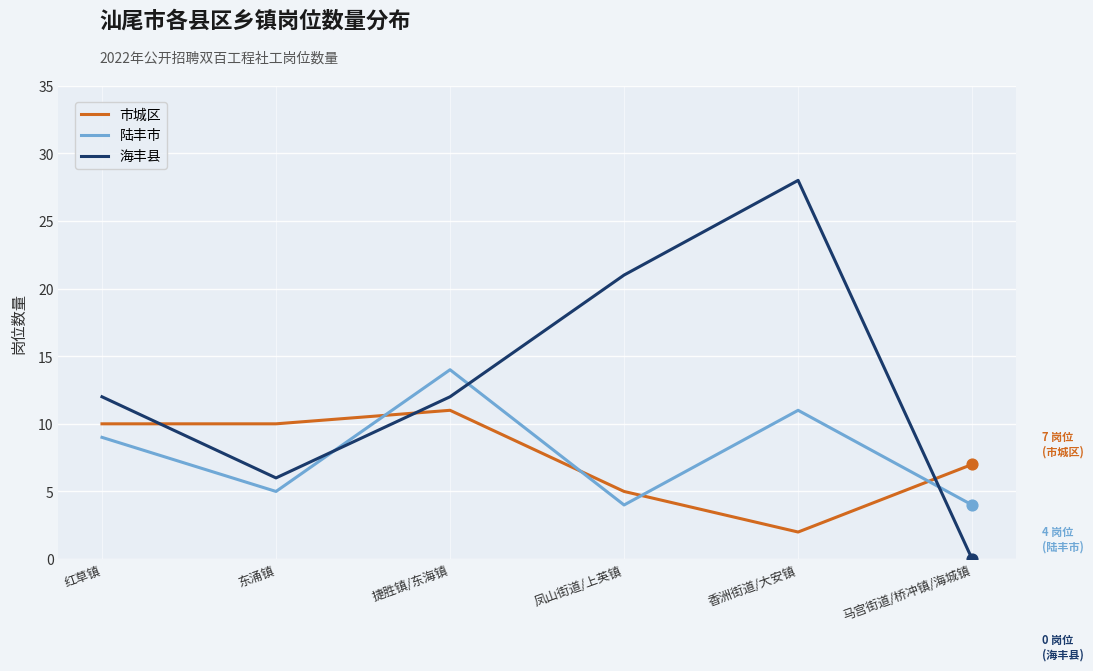

Between 东涌镇 and 香洲街道/大安镇, which series saw the biggest shift?

海丰县